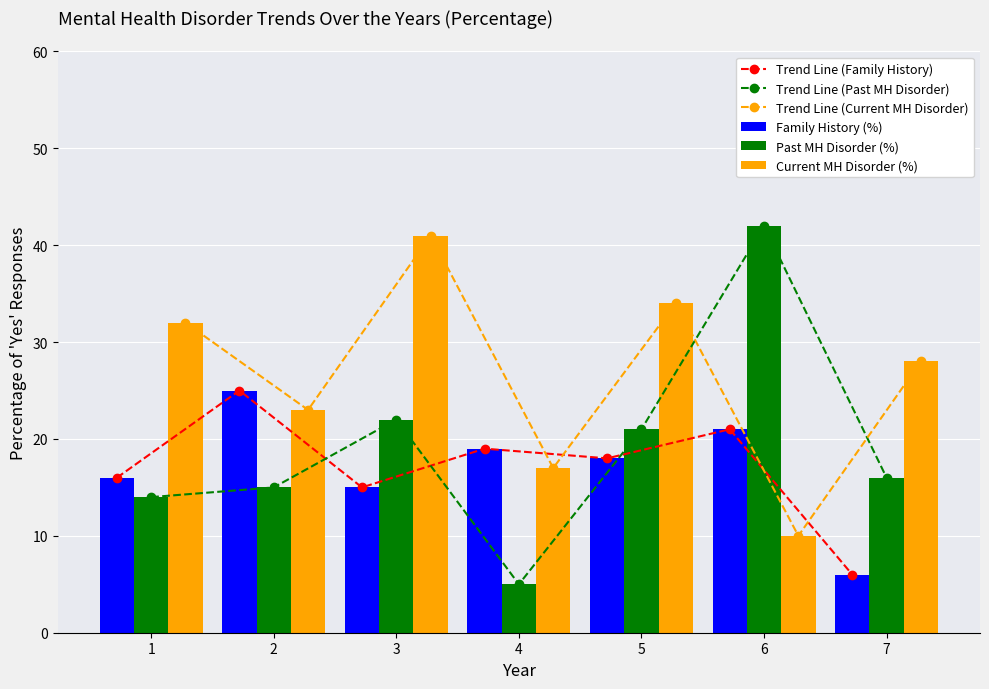

Are the bars grouped side by side (vs. stacked)?

Yes